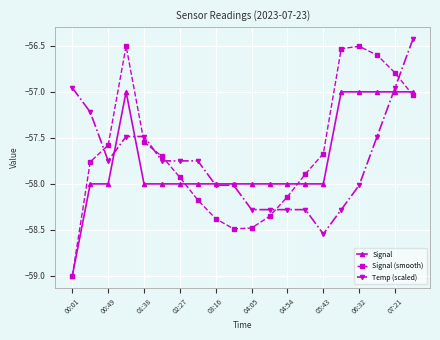

What is the highest value of the Temp (scaled) series?

-56.4